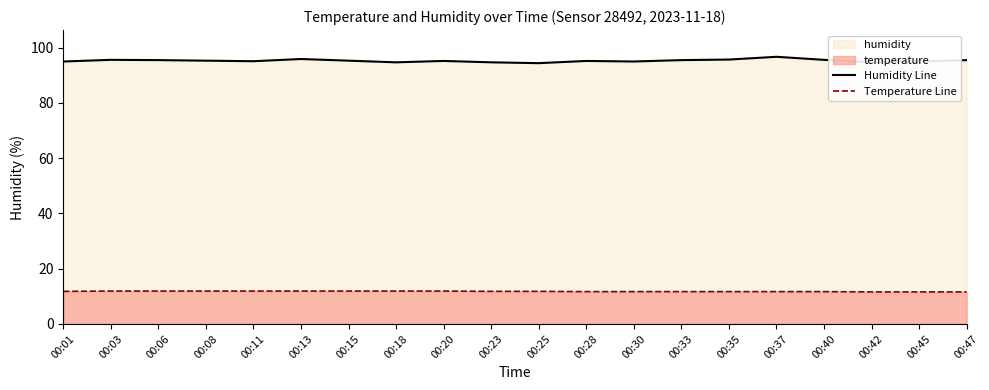

True or false: Humidity Line and Temperature Line cross at least once.

False